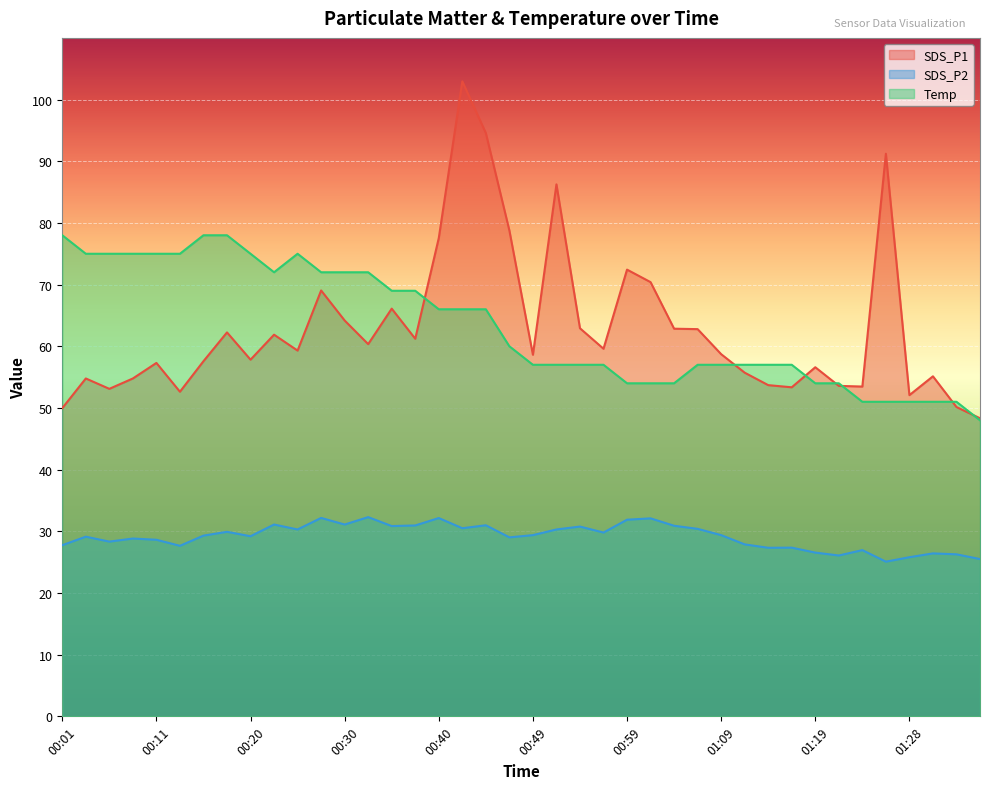

At which category is the sum across all series the highest?

00:42